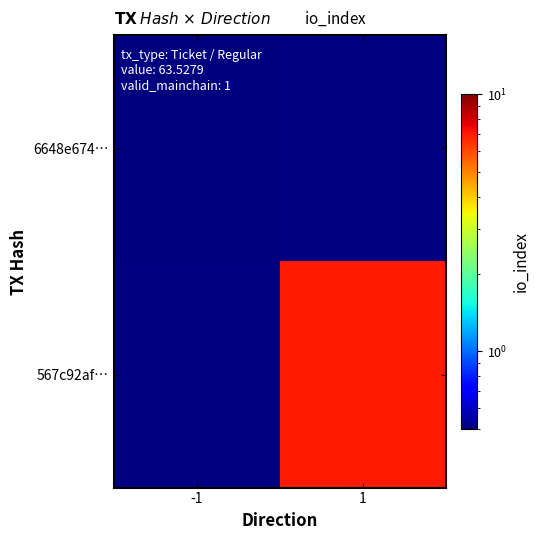

List the labels in order of 6648e674… value, smallest first.

-1, 1